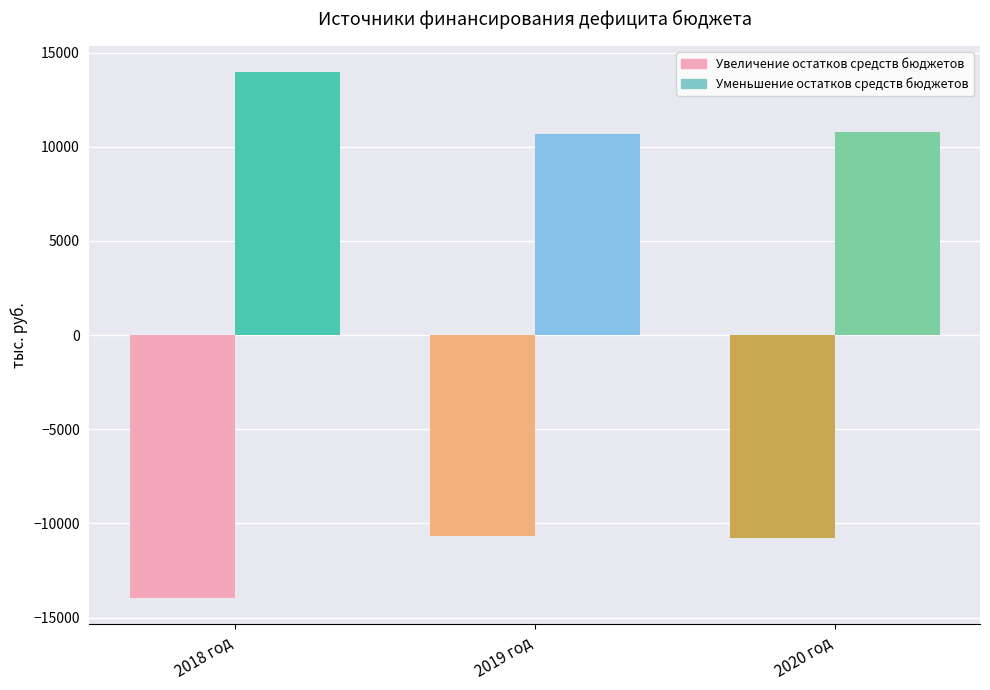

What is the highest value of the Уменьшение остатков средств бюджетов series?

13957.0